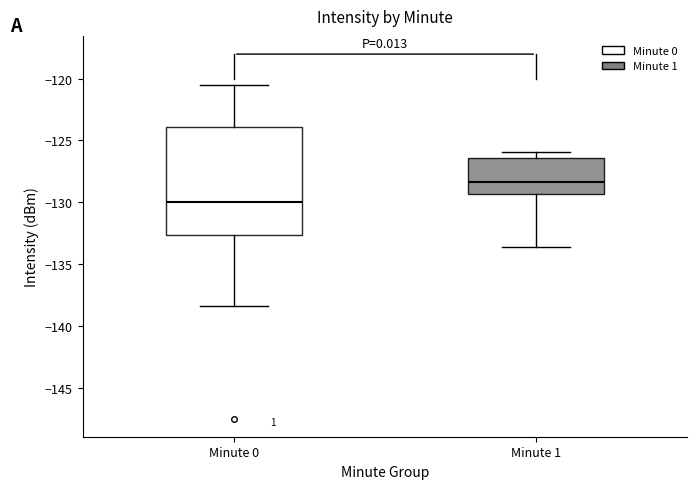

Reading left to right, transcribe this box plot: for each box, give where its median line is, the range the box spans, and where its two whiskers end, as read against the y-axis. The values are not printed on the chart, so give them approximately, as read against the axis.

Minute 0: median -130.0, box -132.5 to -124.0, whiskers -138.5 to -120.5
Minute 1: median -128.5, box -129.5 to -126.5, whiskers -133.5 to -126.0